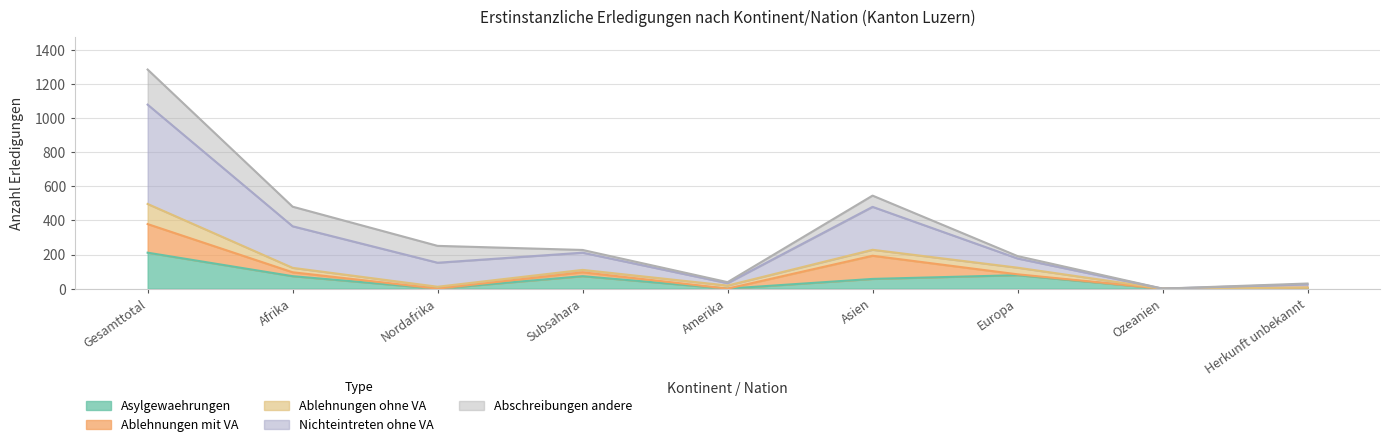

What are all the series names shown in the legend?

Asylgewaehrungen, Ablehnungen mit VA, Ablehnungen ohne VA, Nichteintreten ohne VA, Abschreibungen andere